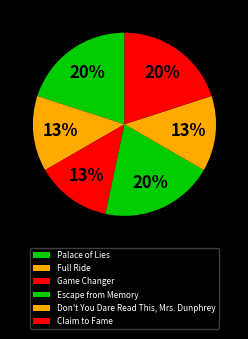

Combined, what portion of the pie is Full Ride and Game Changer?

26.7%